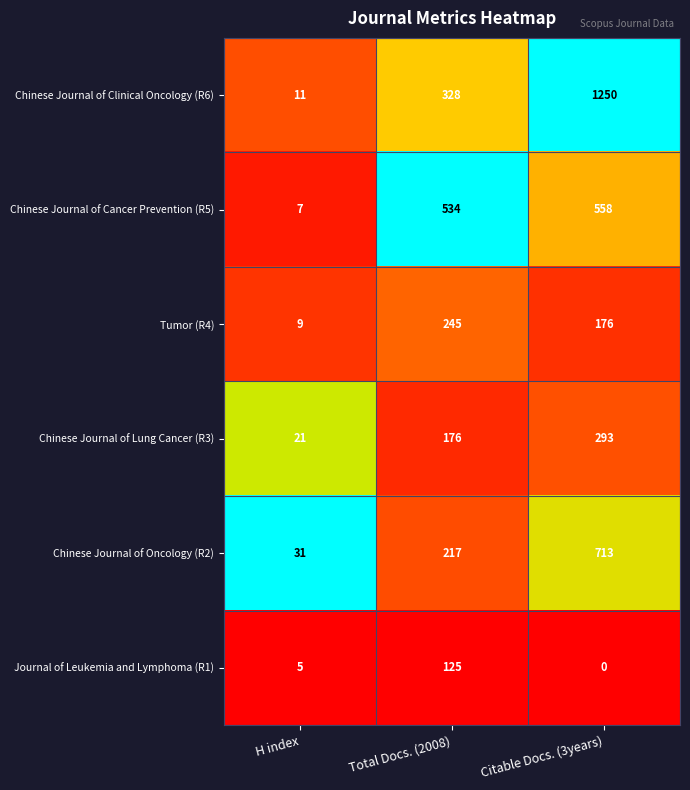

What is the sum of the Tumor (R4) values at Total Docs. (2008) and H index?

254